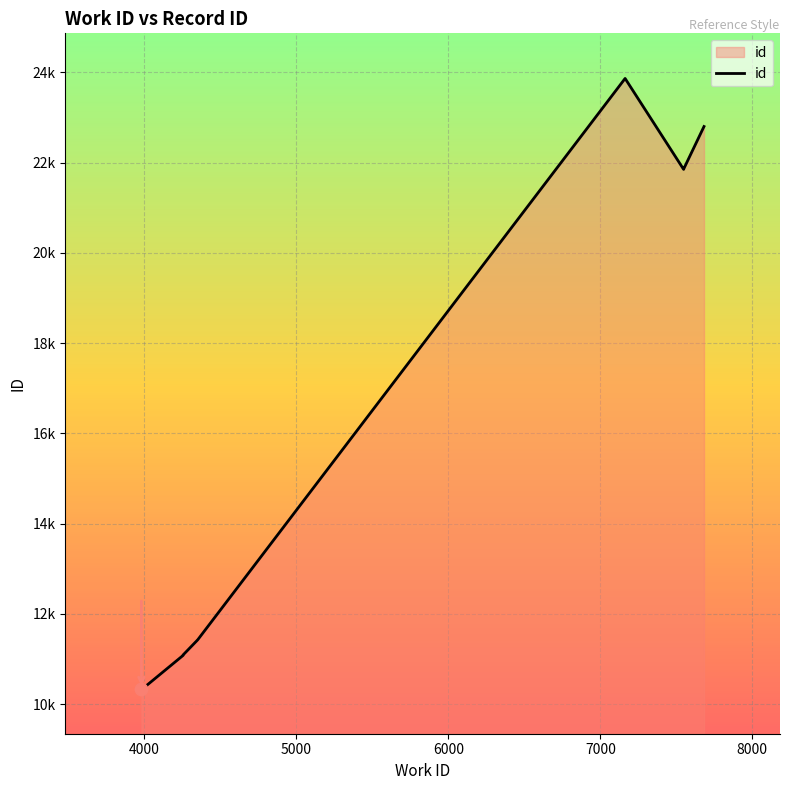

Approximately how many times larger is the value at 4009 compared to 4352?

0.9